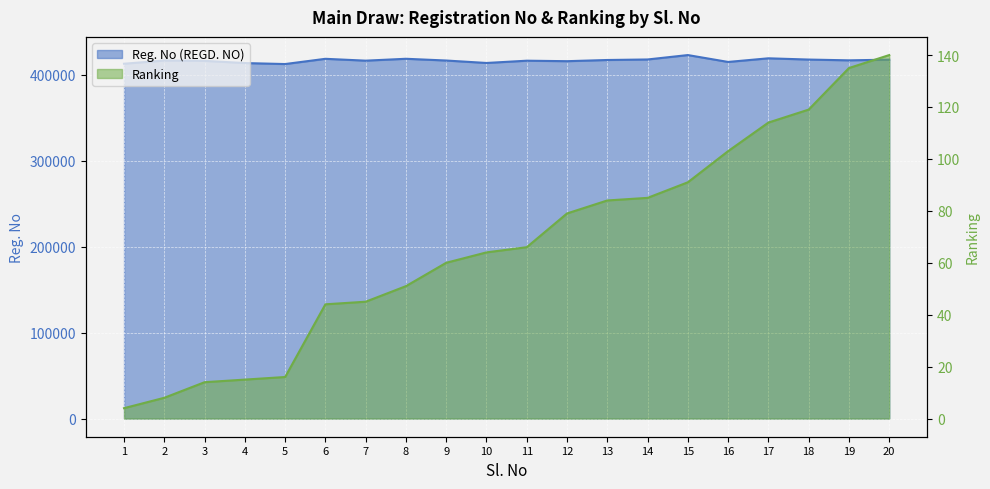

The Ranking series shows 171 at 16. True or false?

False